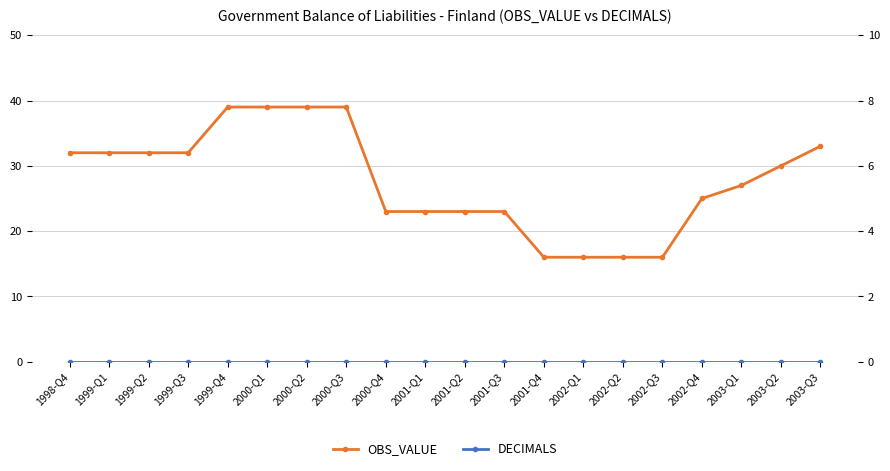

At which label does OBS_VALUE reach its minimum?

2001-Q4